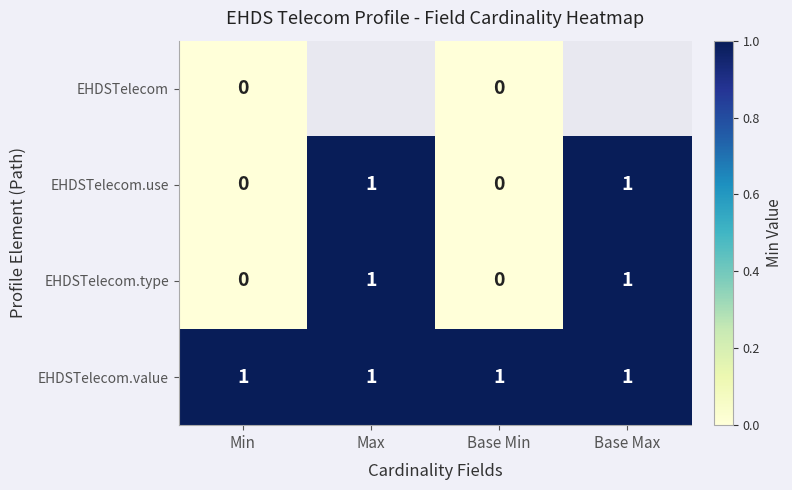

Count the EHDSTelecom.type values in the range 0 to 1.

4